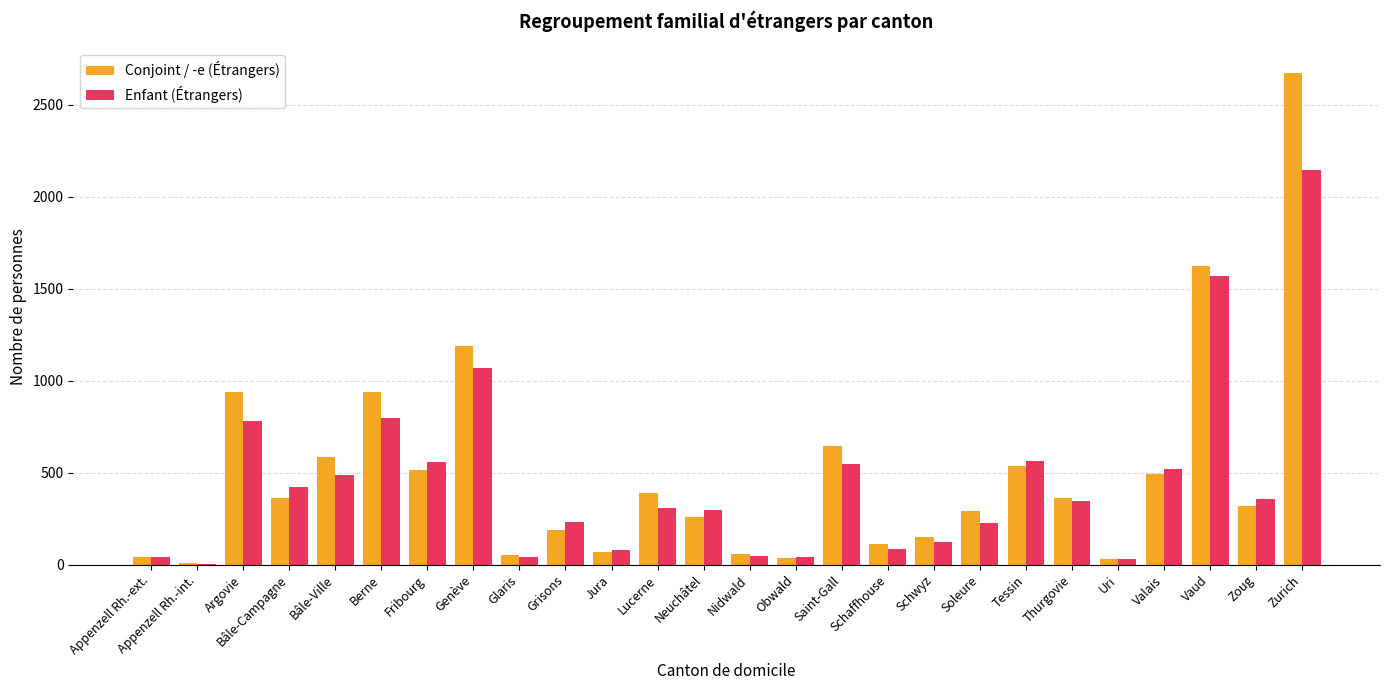

Which label corresponds to the largest value in the chart?

Zurich